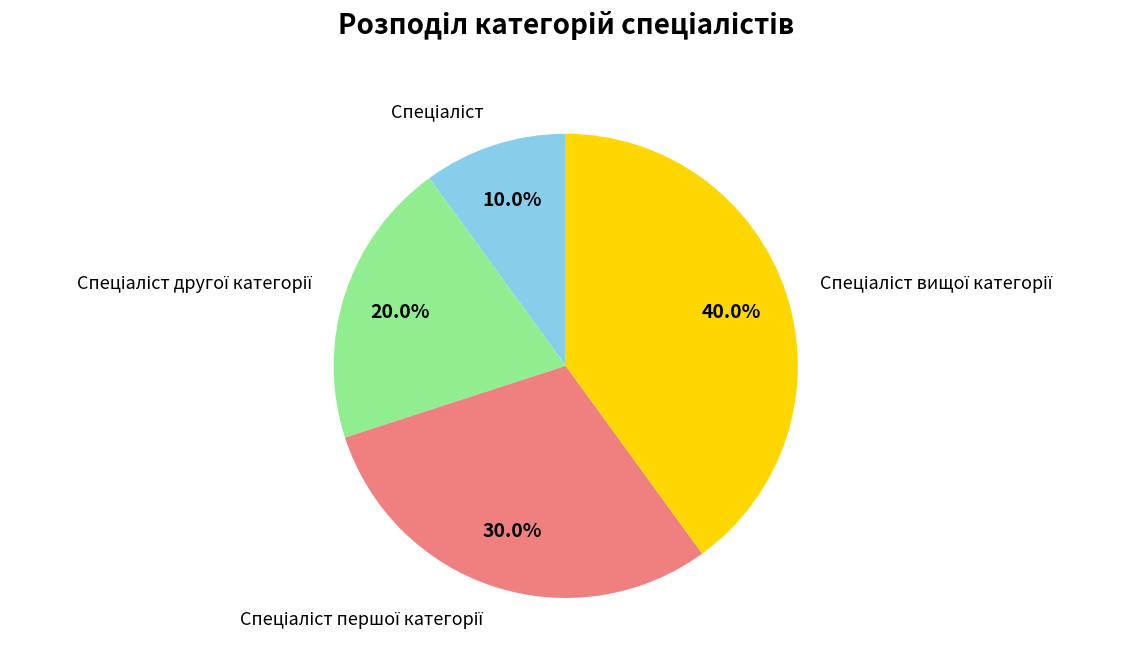

Is there a majority slice in this chart?

No